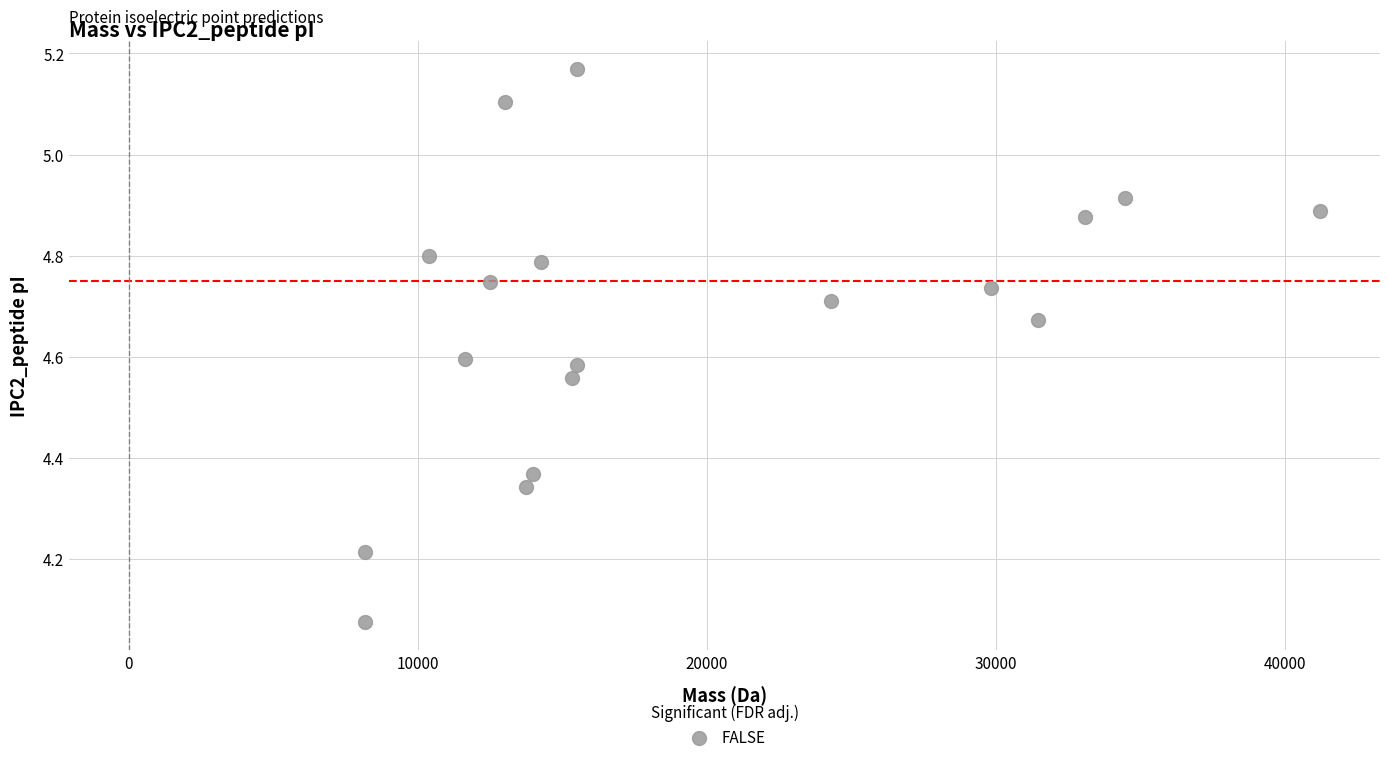

What is the range of Y values (max minus min)?

1.1